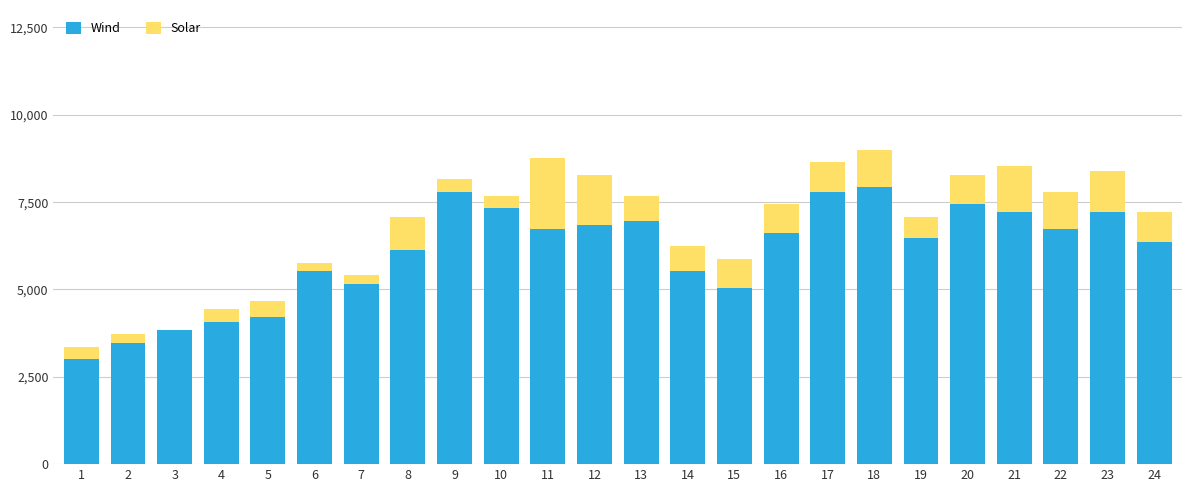

What is the highest value of the Wind series?

7920